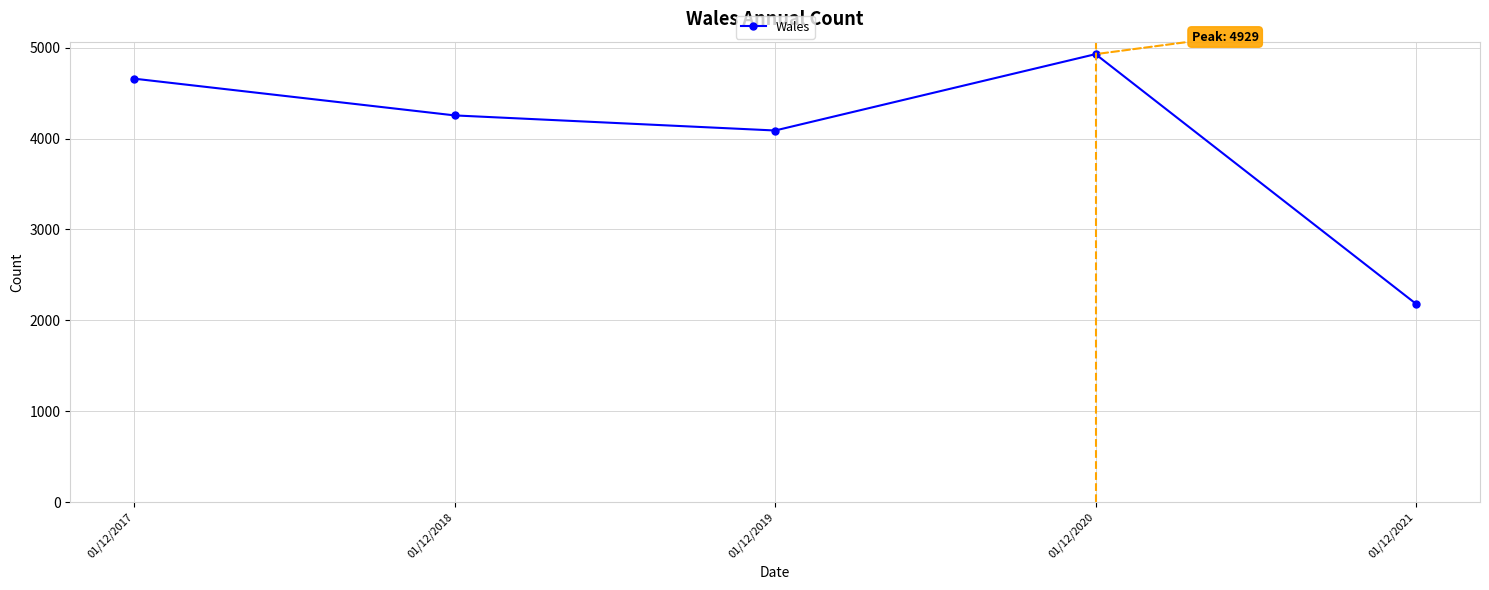

Reading right to left, transcribe all the data shown in this chart.

2183	4929	4089	4255	4659